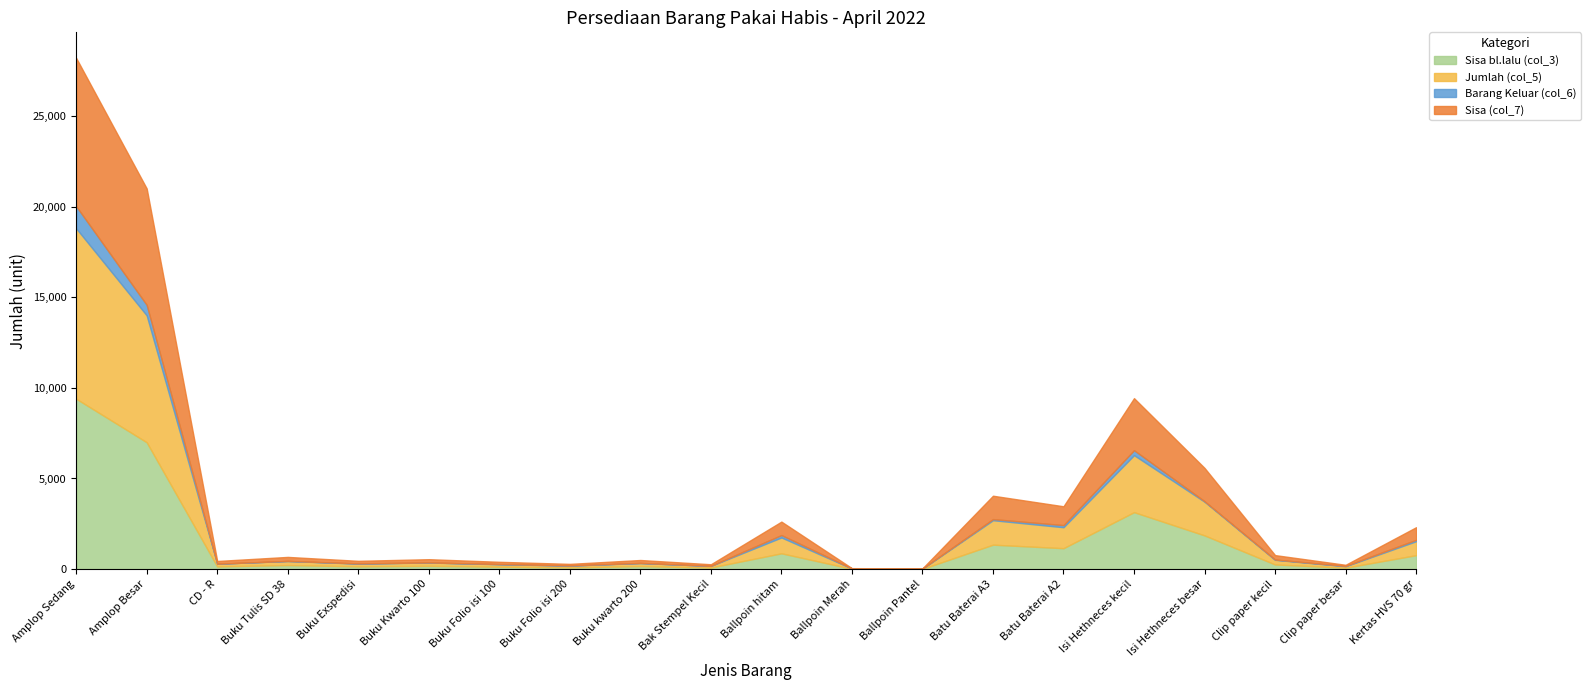

At which label is Sisa bl.lalu (col_3) closest to 4707?

Isi Hethneces kecil